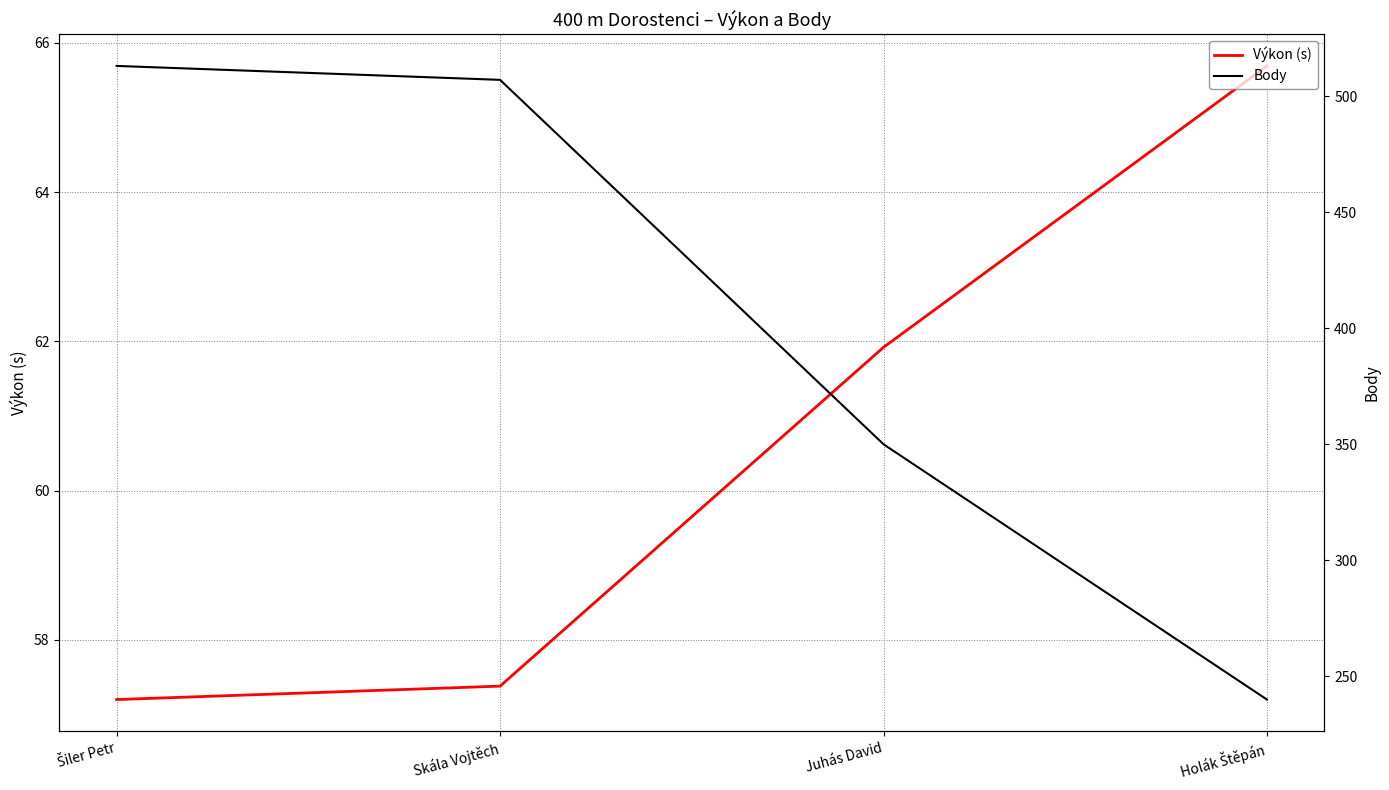

What is the spread (max minus min) of values at Šiler Petr?

455.8